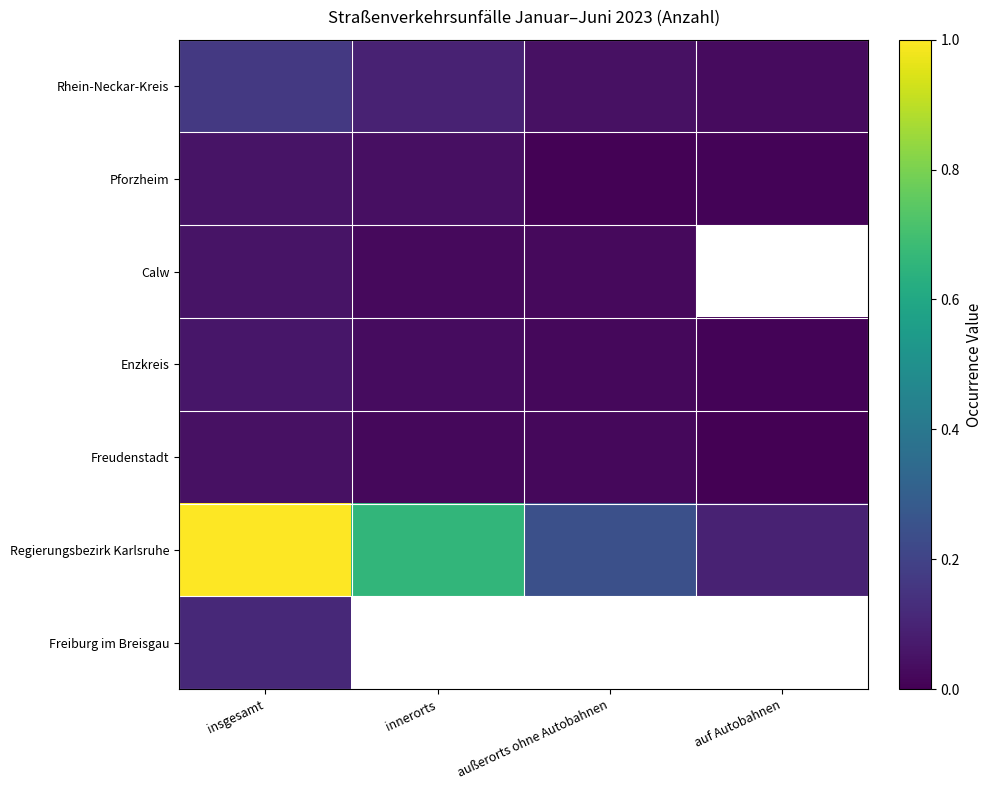

Is it true that Freudenstadt equals 0.0 at insgesamt?

False